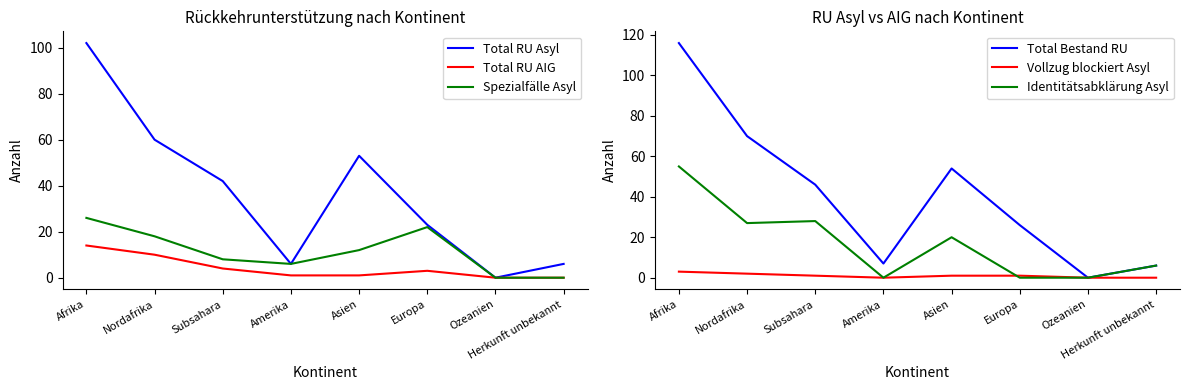

How many lines are shown in the chart?

6